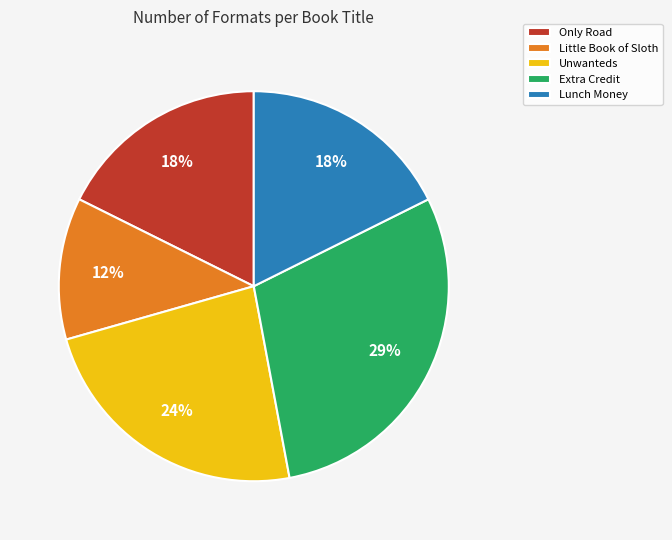

How many slices are in this pie chart?

5